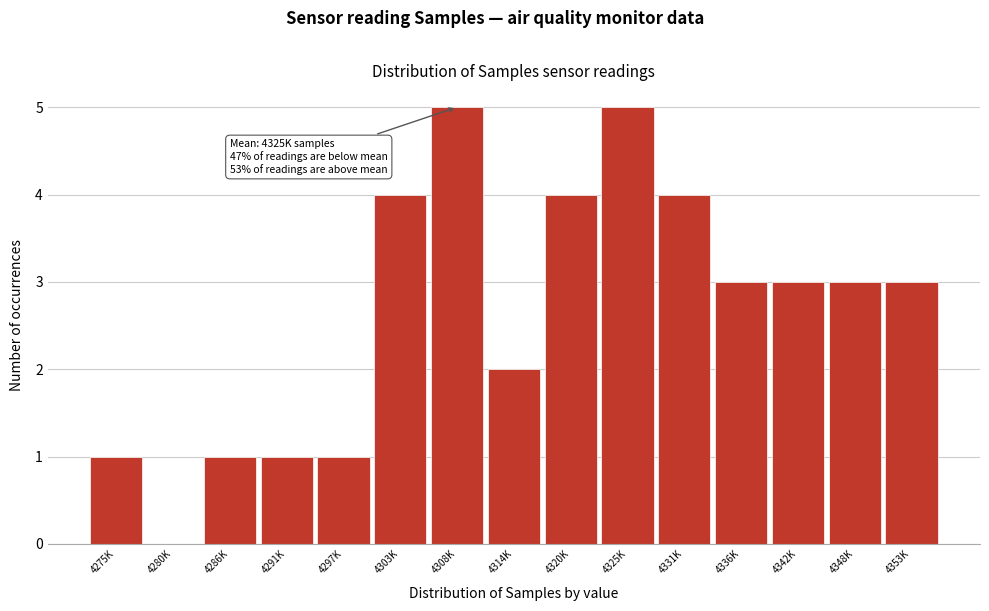

Reading right to left, transcribe all the data shown in this chart.

4353K=3	4348K=3	4342K=3	4336K=3	4331K=4	4325K=5	4320K=4	4314K=2	4308K=5	4303K=4	4297K=1	4291K=1	4286K=1	4280K=0	4275K=1